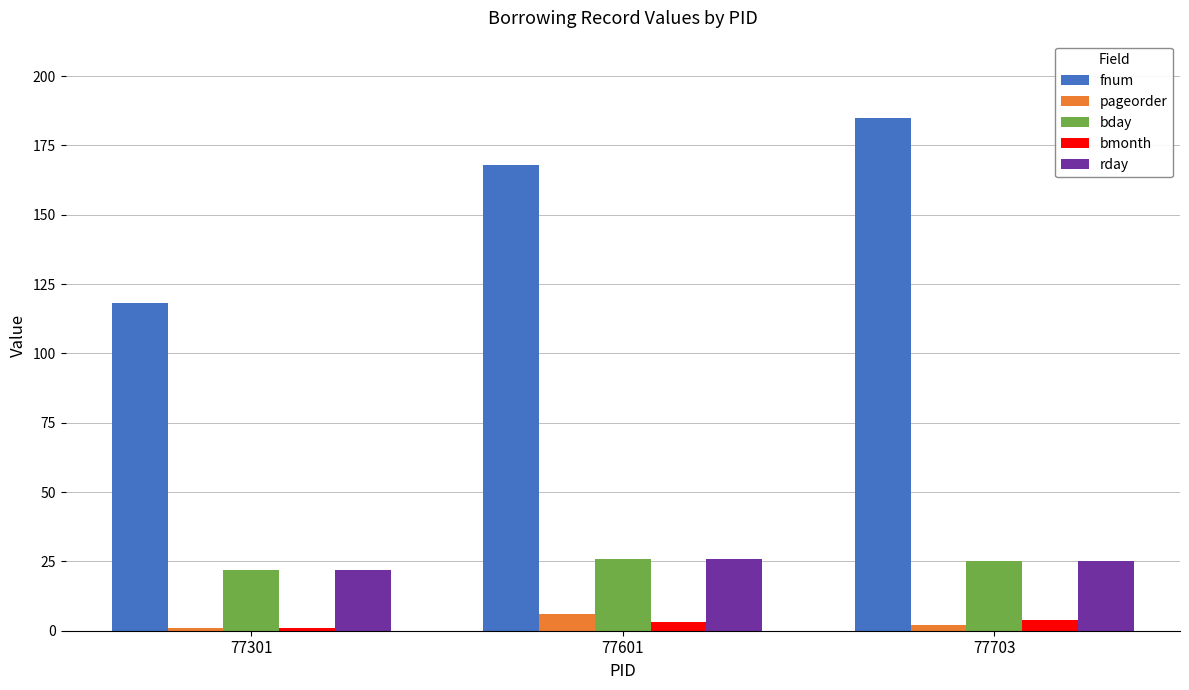

List the labels in order of fnum value, largest first.

77703, 77601, 77301